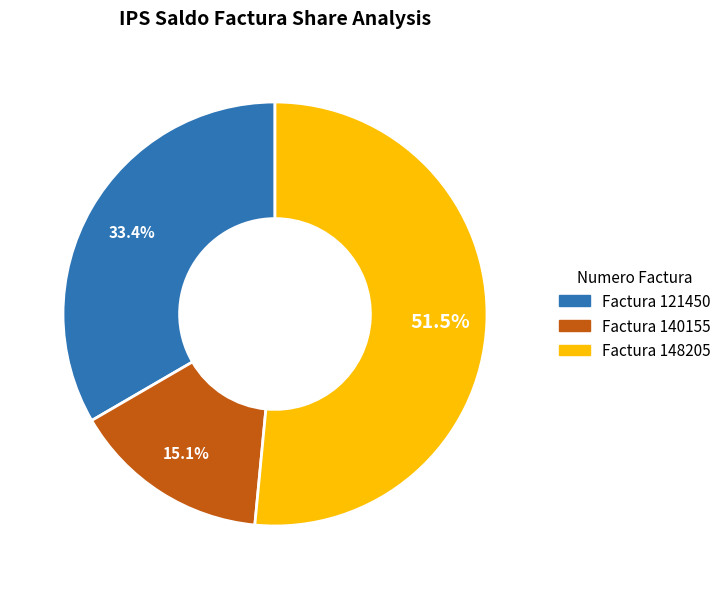

Between Factura 148205 and Factura 121450, which is larger?

Factura 148205